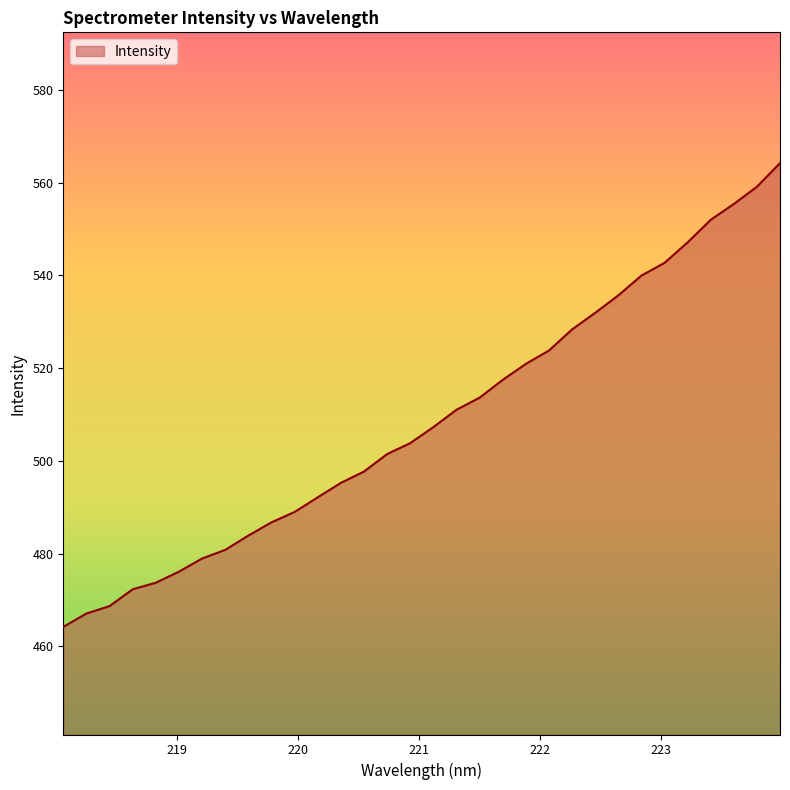

What is the smallest value displayed?

464.2